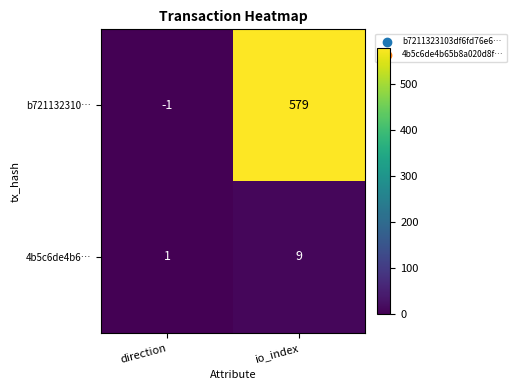

How many categories are shown in the chart?

2